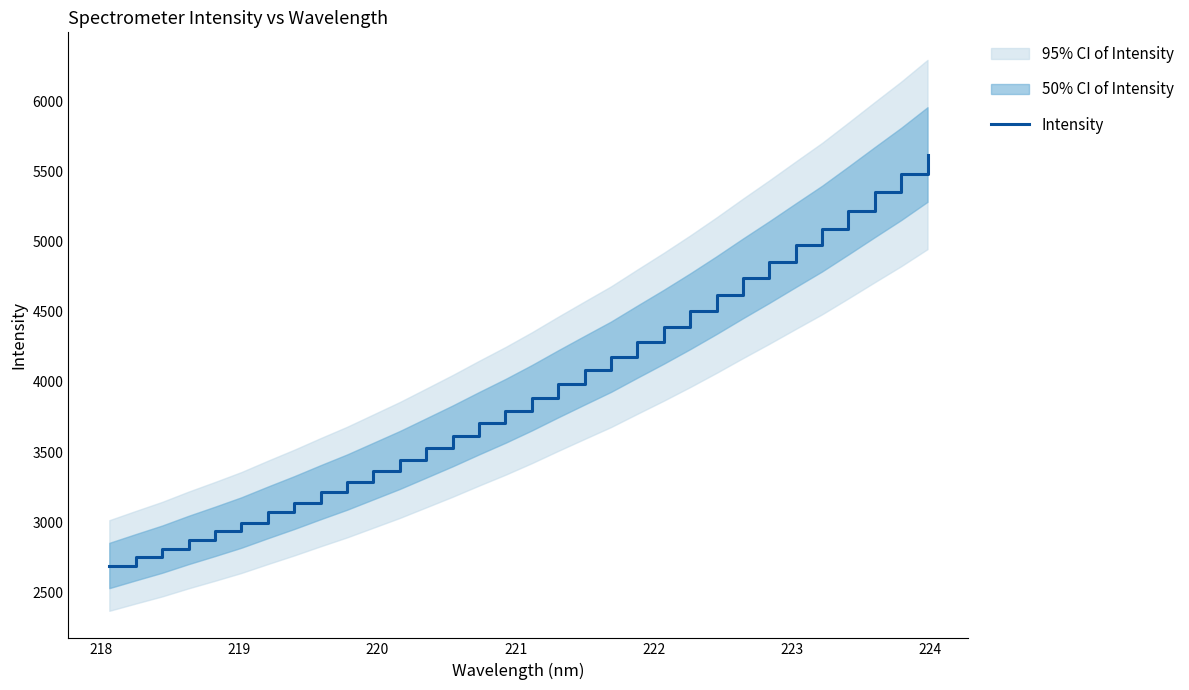

What is the value of the 28th point from the left?

5092.6